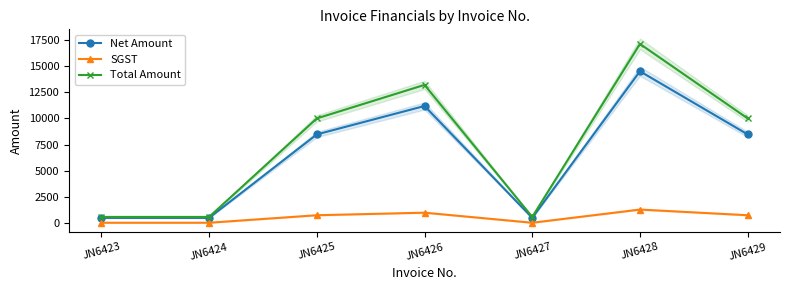

At which label is Net Amount closest to 7504?

JN6425